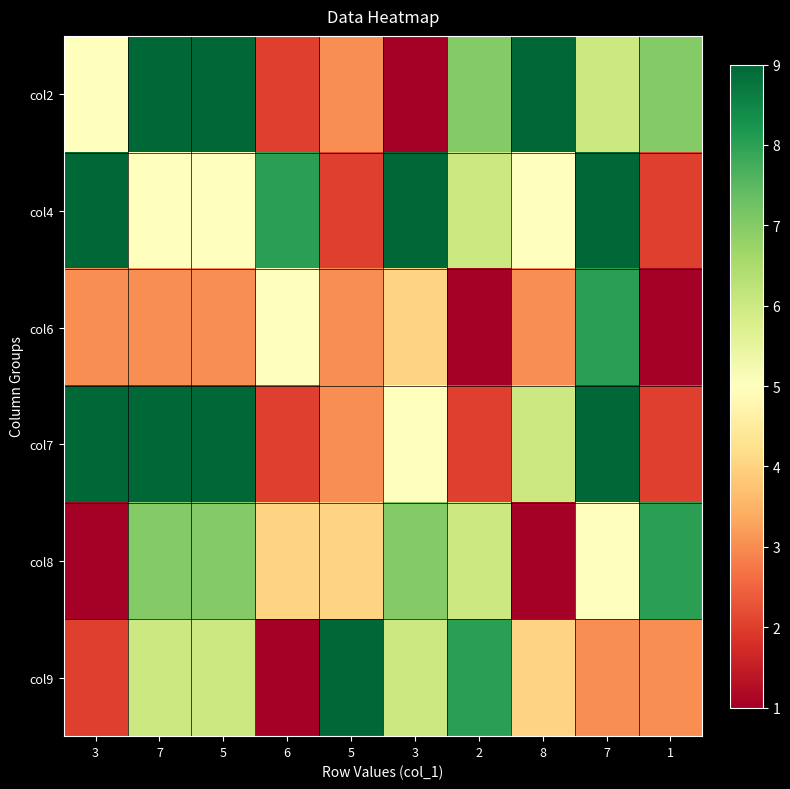

At which category does the chart reach its peak across all series?

7